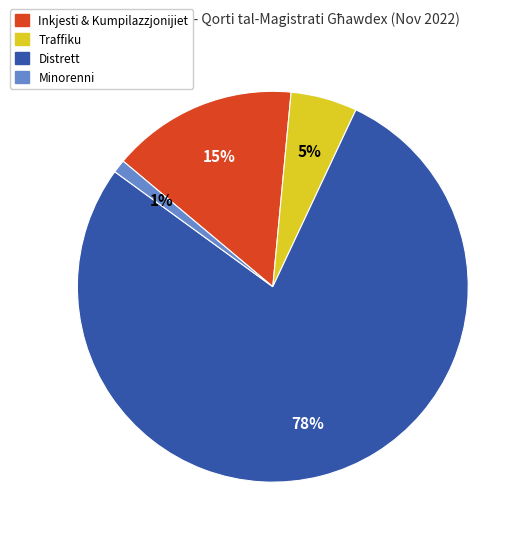

To the nearest percent, what is the average slice percentage?

25%